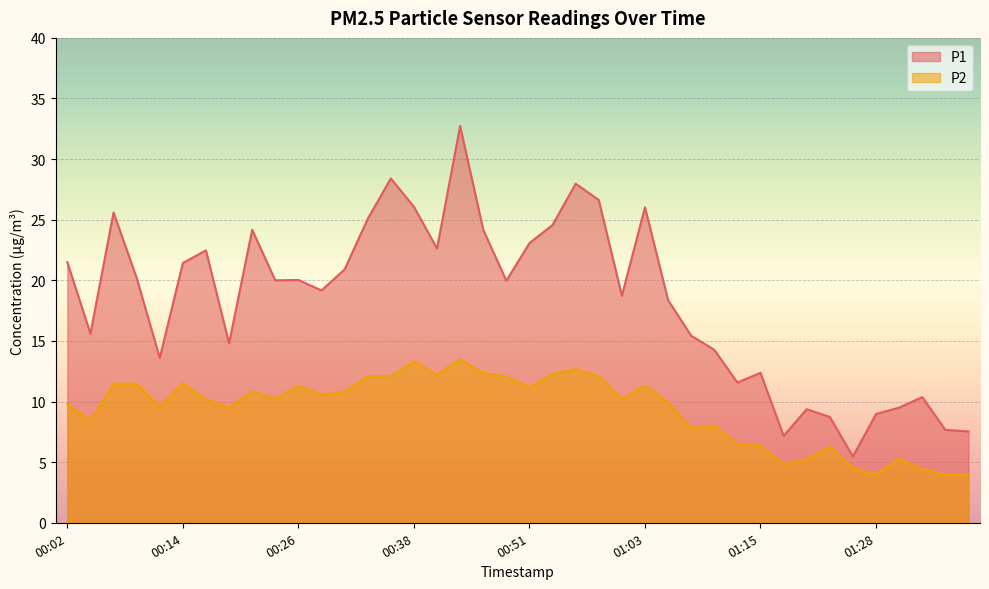

What is the difference between the P2 values at 00:04 and 00:24?

1.8